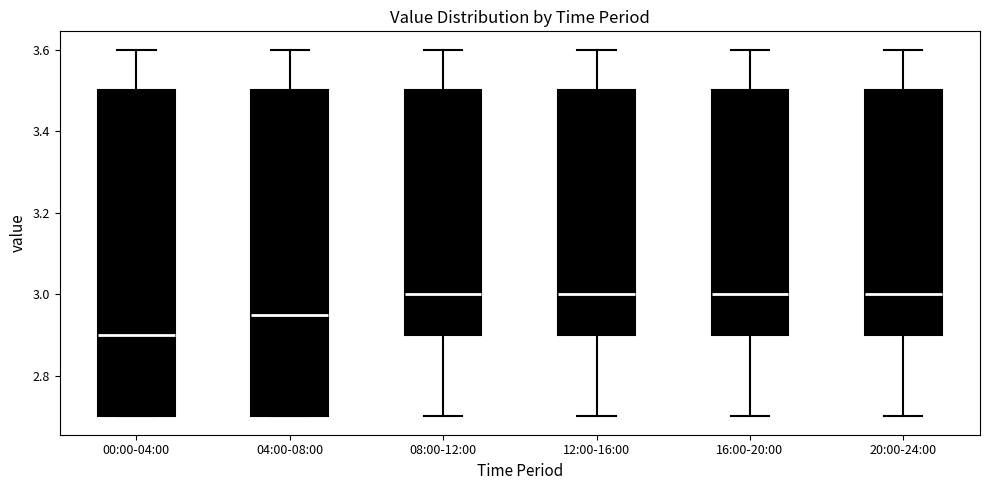

Reading left to right, transcribe this box plot: for each box, give where its median line is, the range the box spans, and where its two whiskers end, as read against the y-axis. The values are not printed on the chart, so give them approximately, as read against the axis.

00:00-04:00: median 2.90, box 2.70 to 3.50, whiskers 2.70 to 3.60
04:00-08:00: median 2.96, box 2.70 to 3.50, whiskers 2.70 to 3.60
08:00-12:00: median 3.00, box 2.90 to 3.50, whiskers 2.70 to 3.60
12:00-16:00: median 3.00, box 2.90 to 3.50, whiskers 2.70 to 3.60
16:00-20:00: median 3.00, box 2.90 to 3.50, whiskers 2.70 to 3.60
20:00-24:00: median 3.00, box 2.90 to 3.50, whiskers 2.70 to 3.60